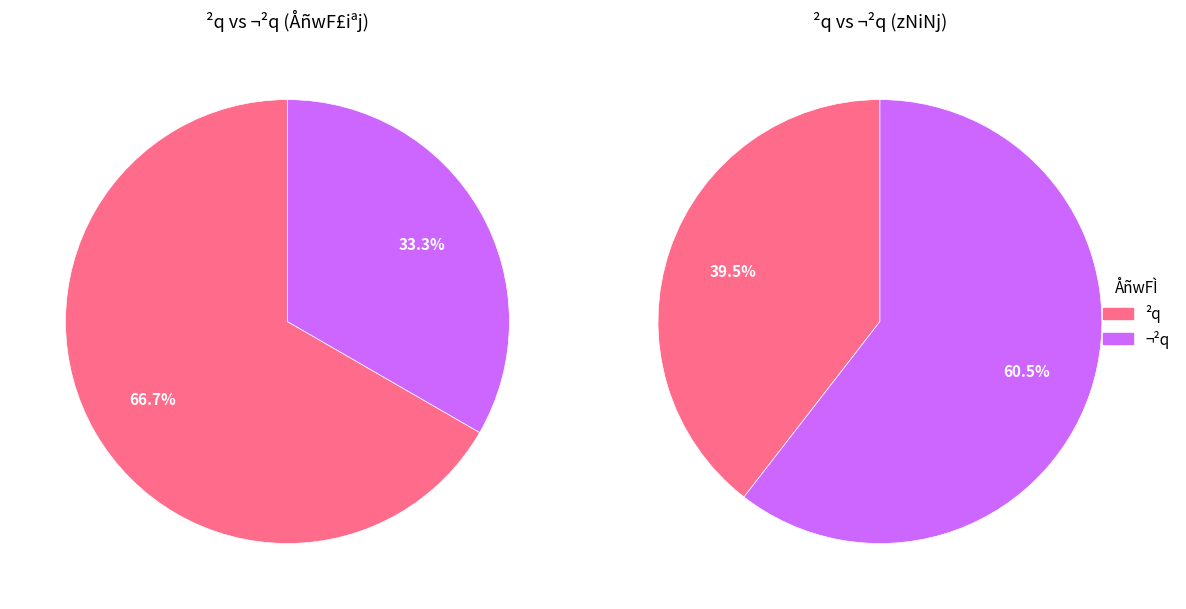

Count the number of slices in the pie.

2